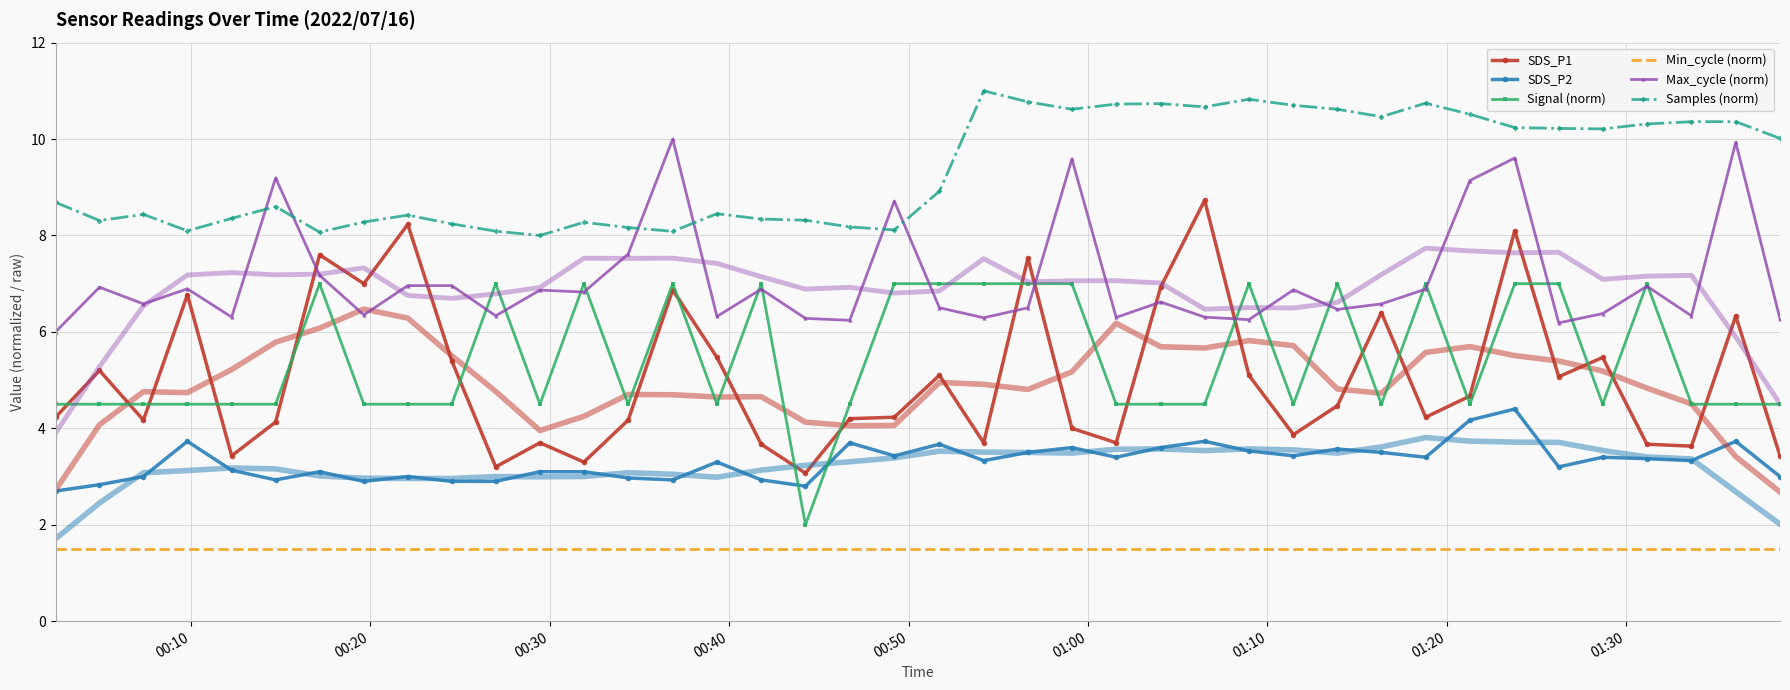

What is the average value of the Max_cycle (norm) series?

7.1